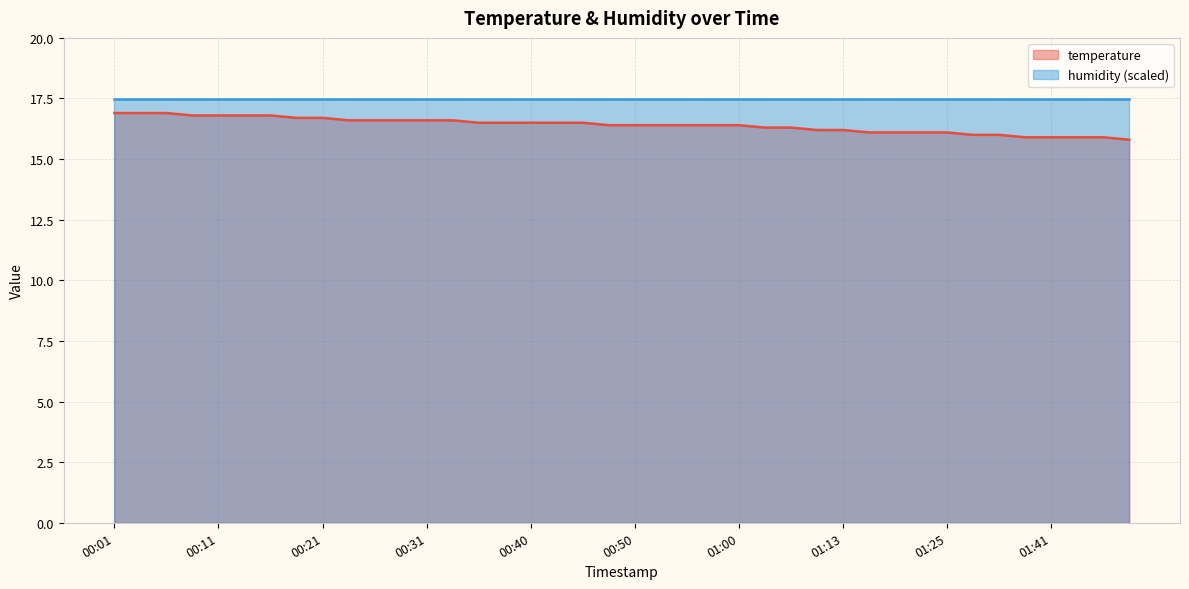

The value at 00:04 is 16.9. True or false?

True